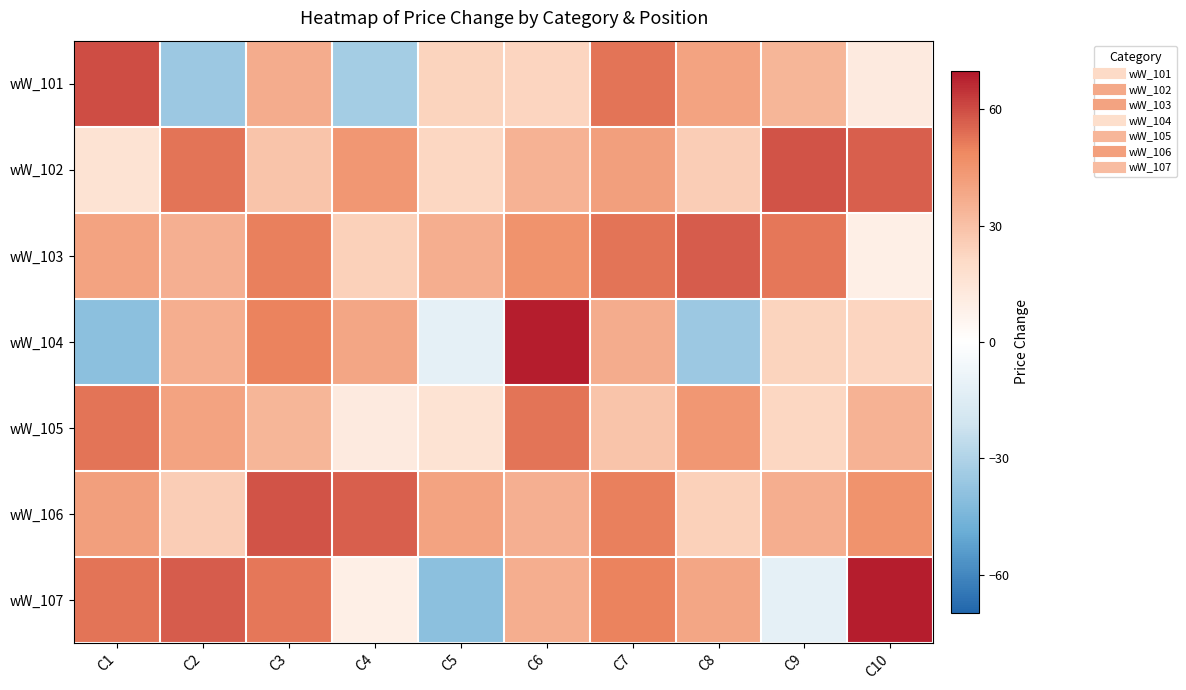

How many data points does each series have?

10